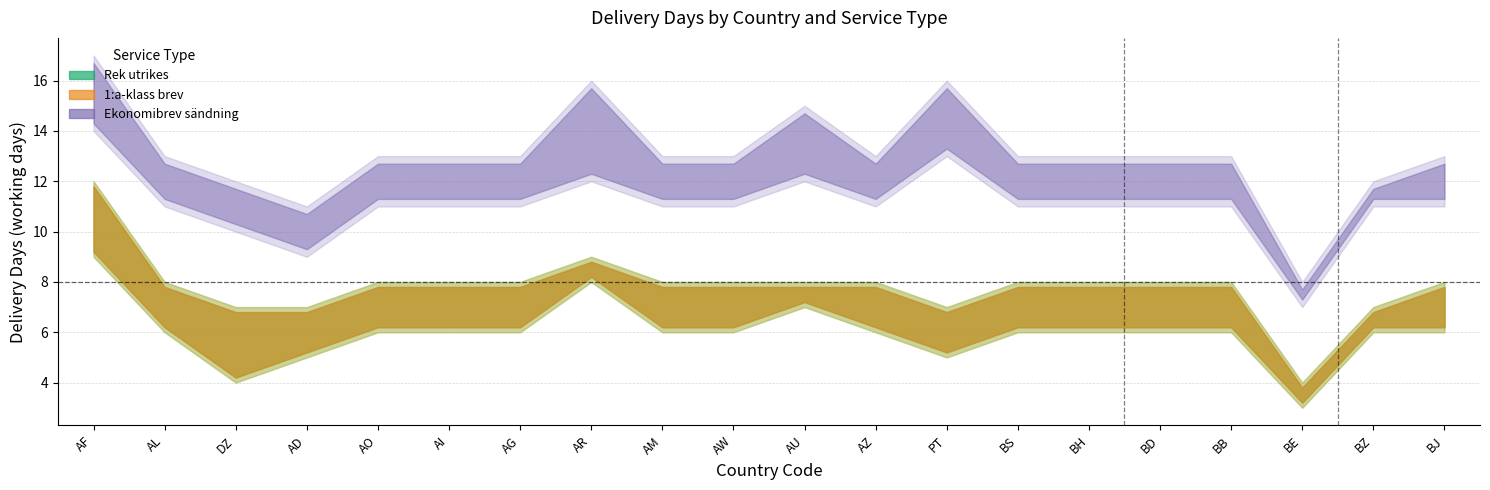

Which has a higher value, AG or BB?

AG